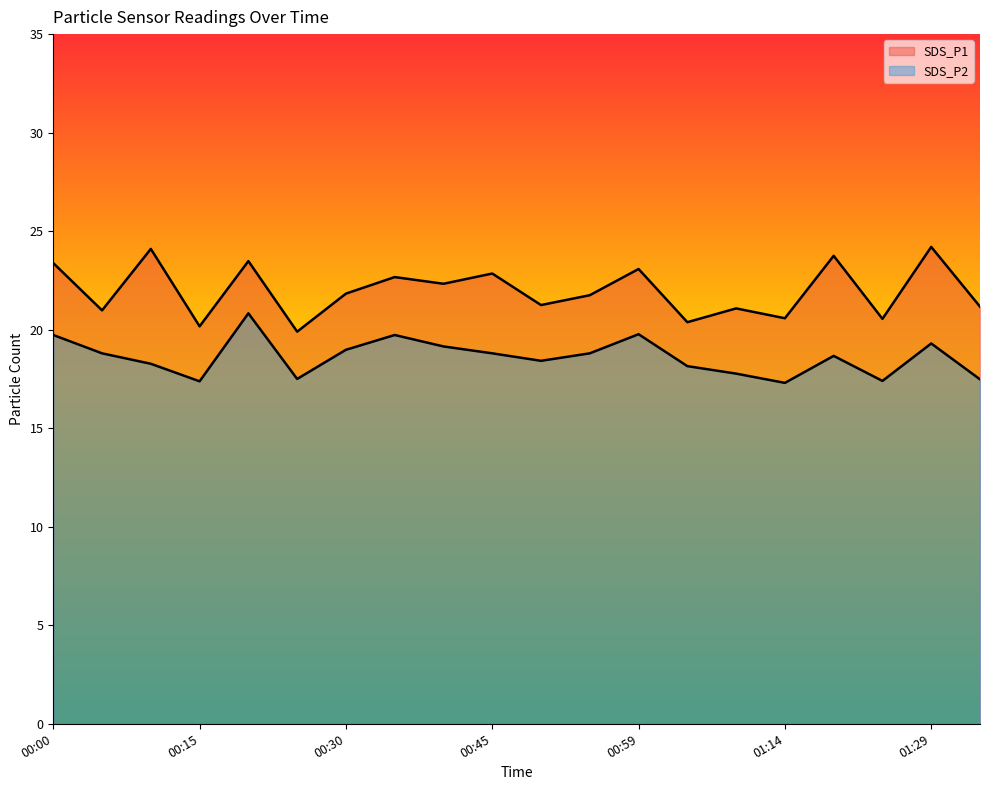

At which category is the sum across all series the highest?

00:20